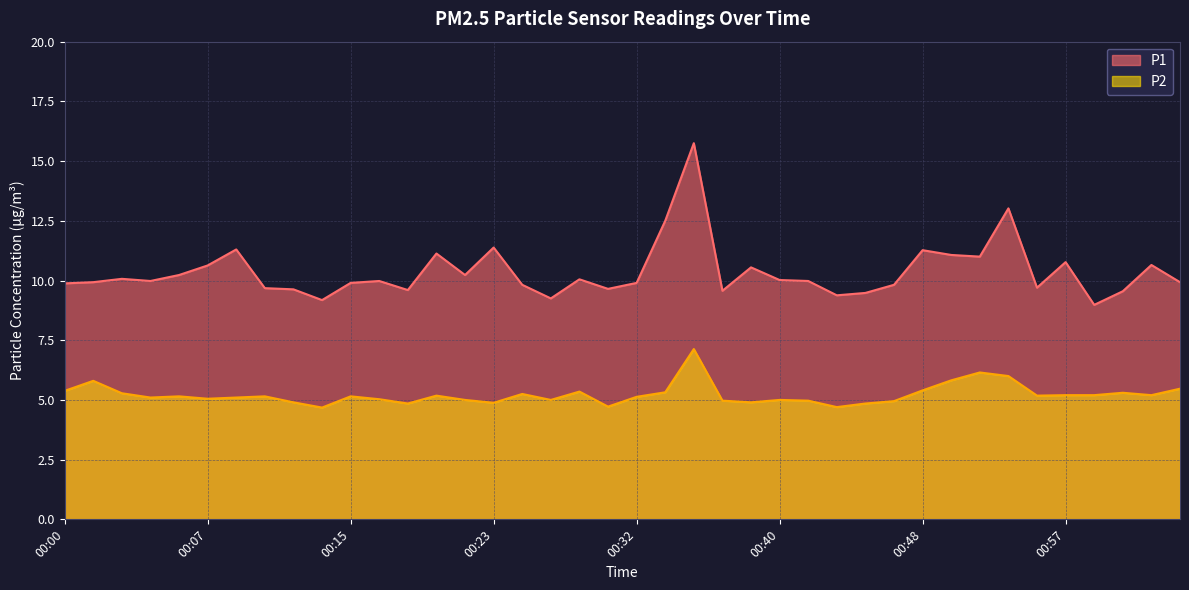

The P1 series shows 5.1 at 00:42. True or false?

False